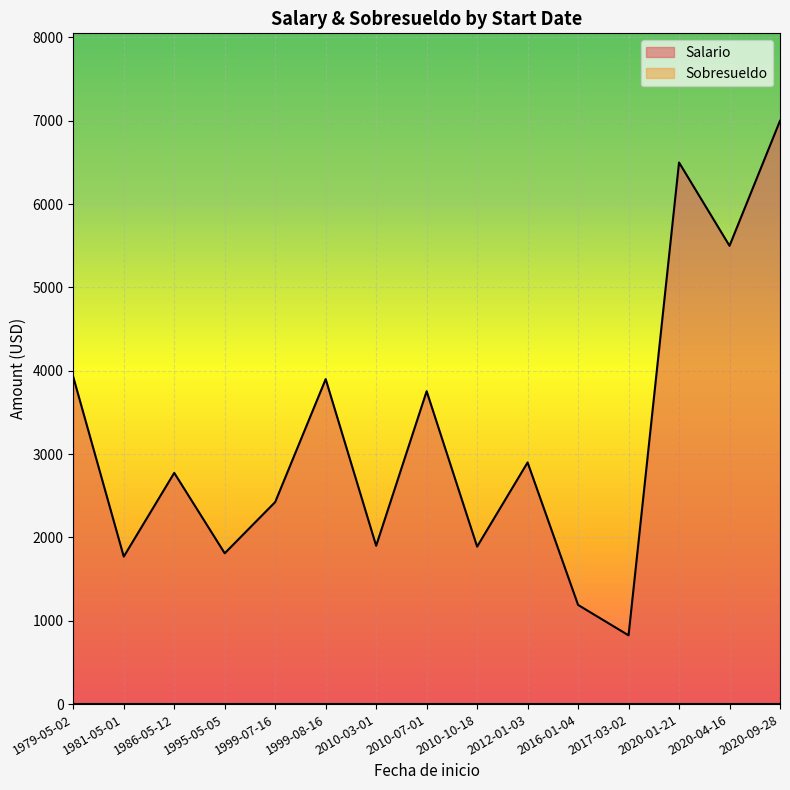

What is the spread (max minus min) of values at 1995-05-05?

1810